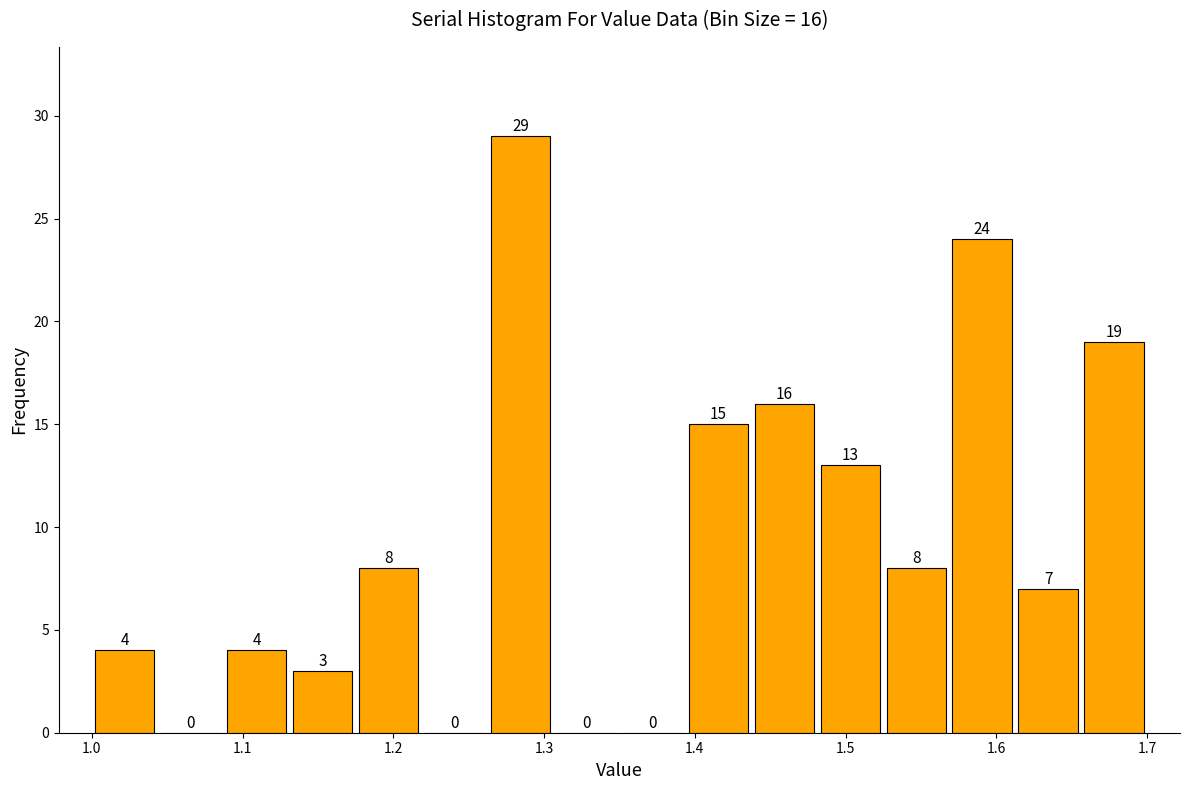

Which range on the x-axis has the tallest bar?

1.26 to 1.31